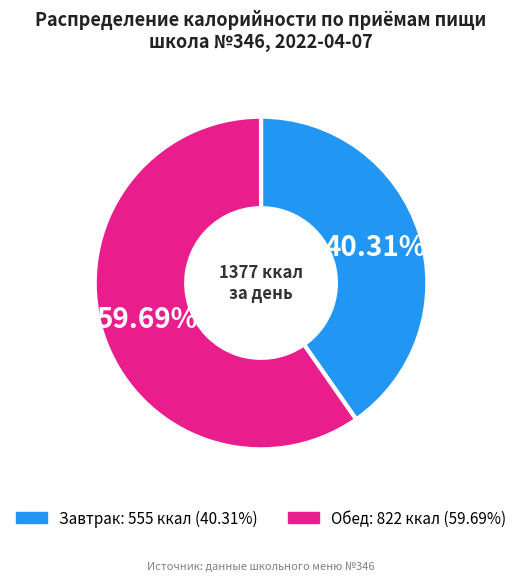

How many segments does this pie chart have?

2